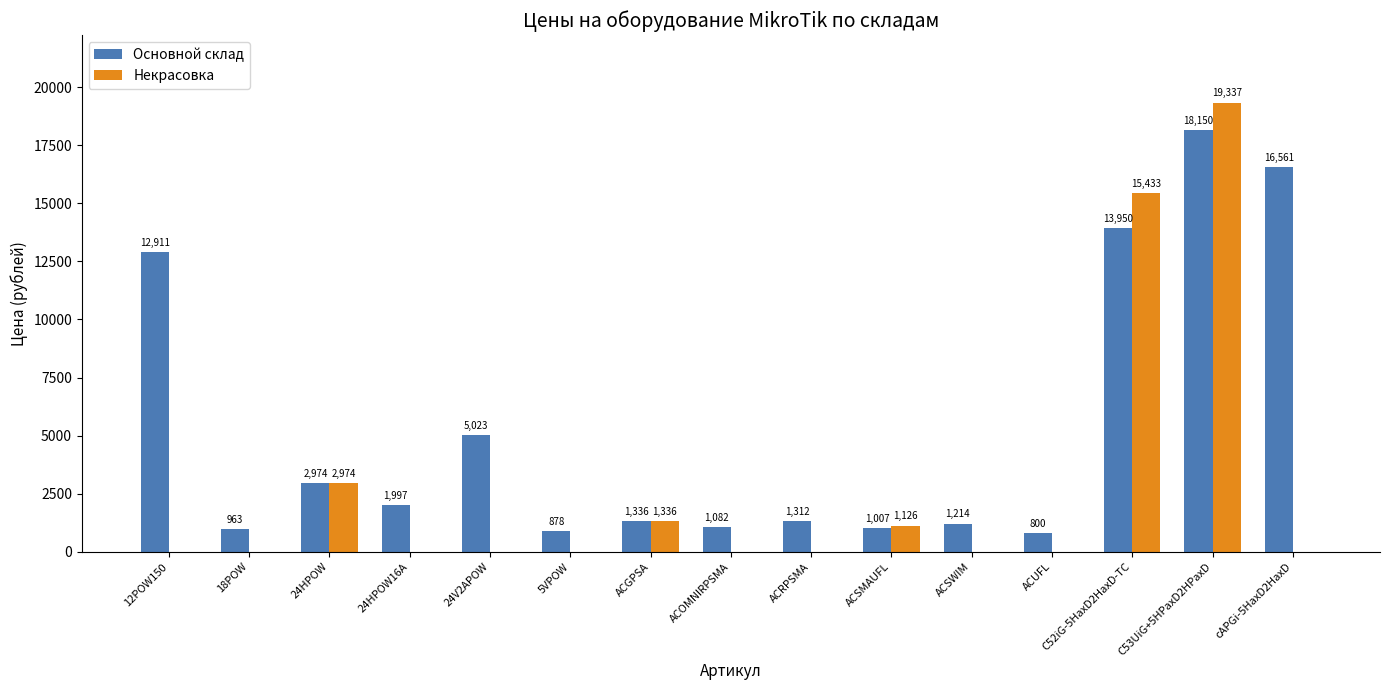

Which series changed the most between ACOMNIRPSMA and ACSMAUFL?

Некрасовка